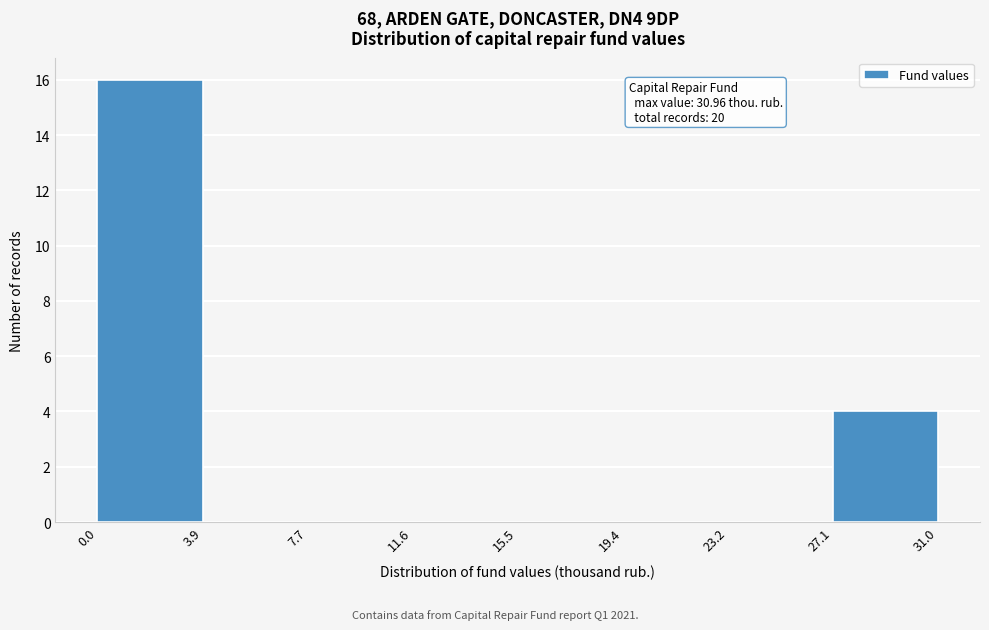

Which range on the x-axis has the tallest bar?

0.0 to 3.9